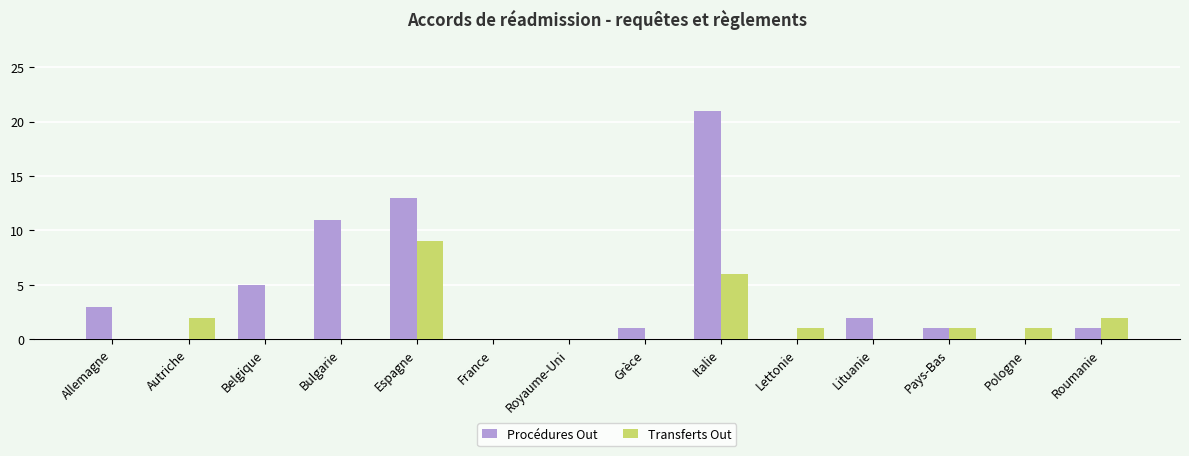

Which series has the largest range (max minus min)?

Procédures Out